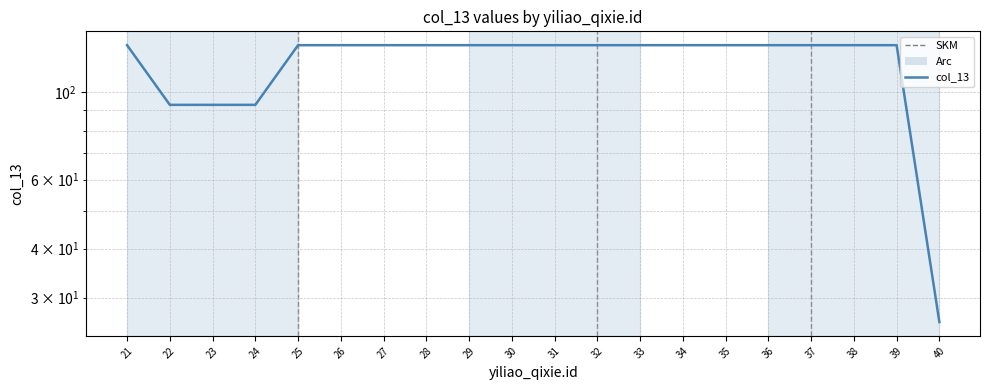

What is the sum of all values?

2417